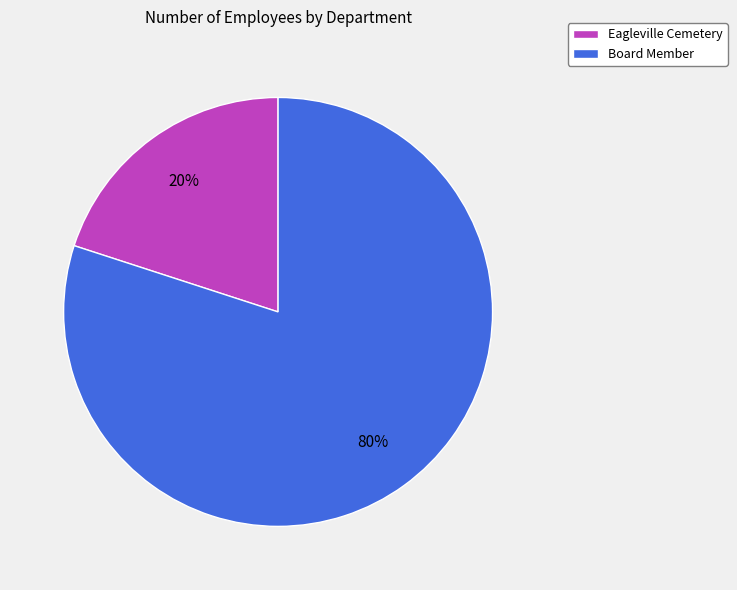

Is the sum of Eagleville Cemetery and Board Member greater than half?

Yes